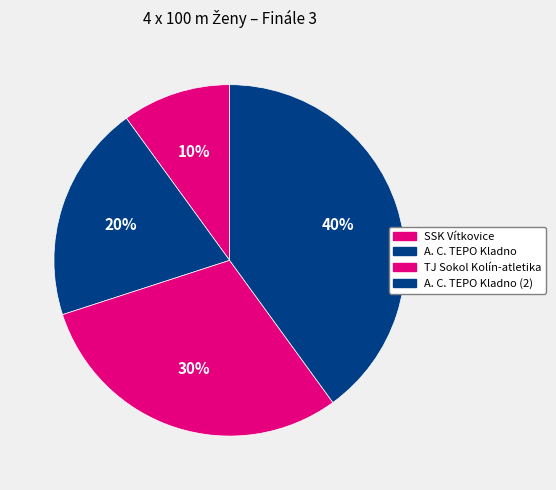

True or false: TJ Sokol Kolín-atletika accounts for 30% of the total.

True